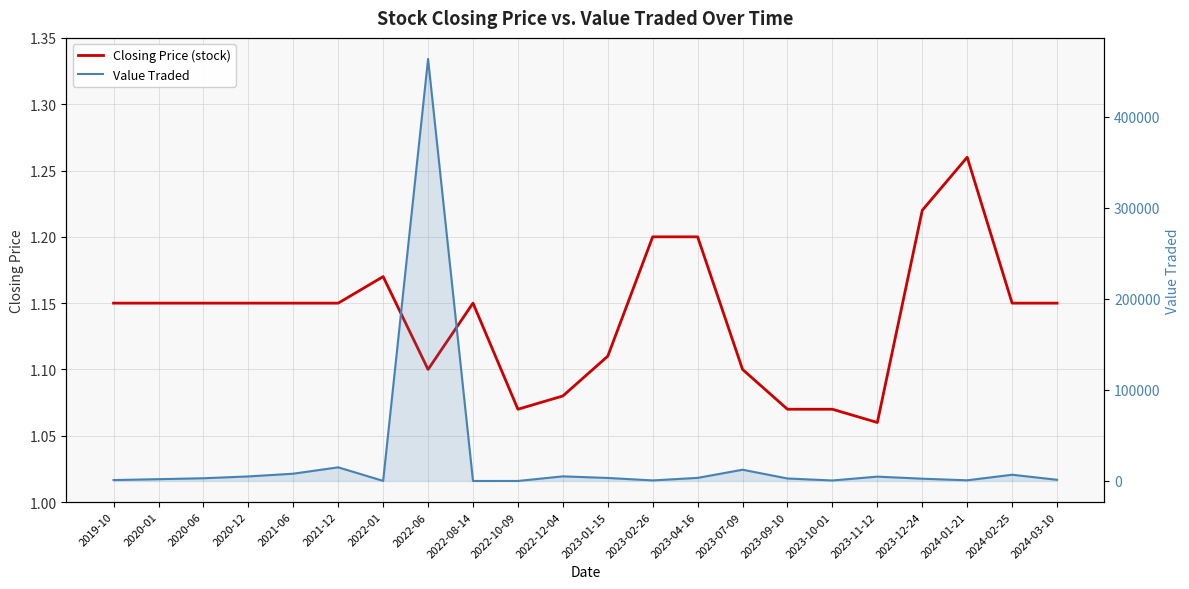

At which label does Value Traded first exceed 3000?

2020-12